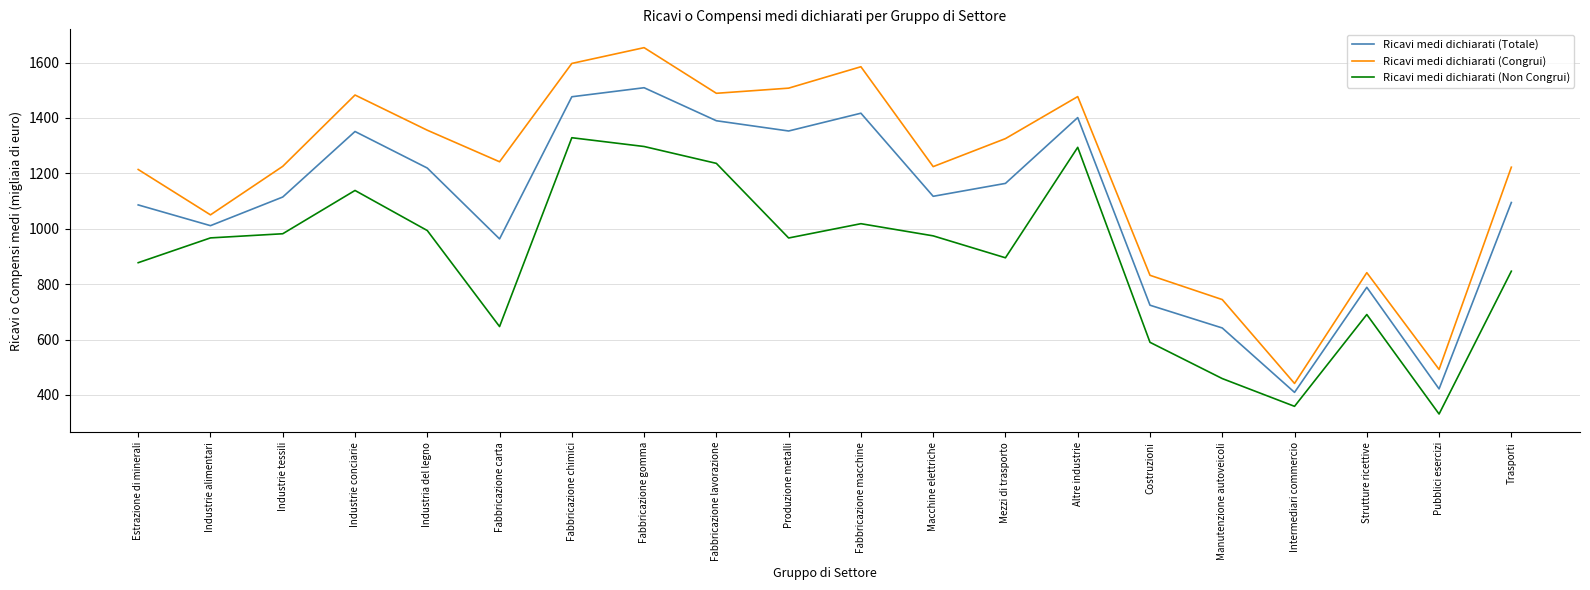

True or false: Ricavi medi dichiarati (Totale) has a value of 1011.2 at Industrie alimentari.

True